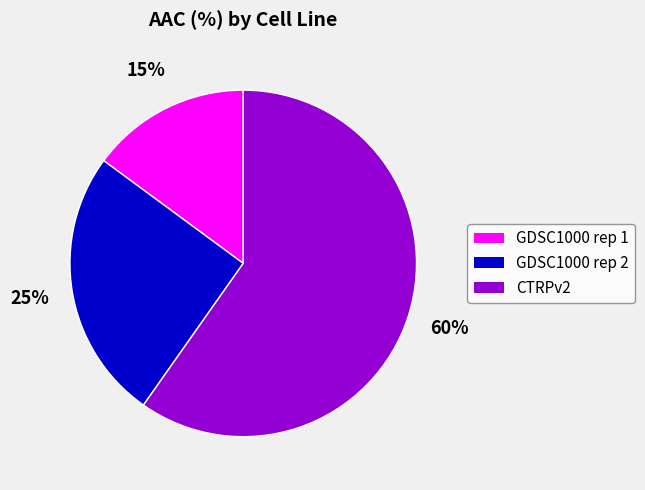

Which category has the smallest portion of the pie?

GDSC1000 rep 1